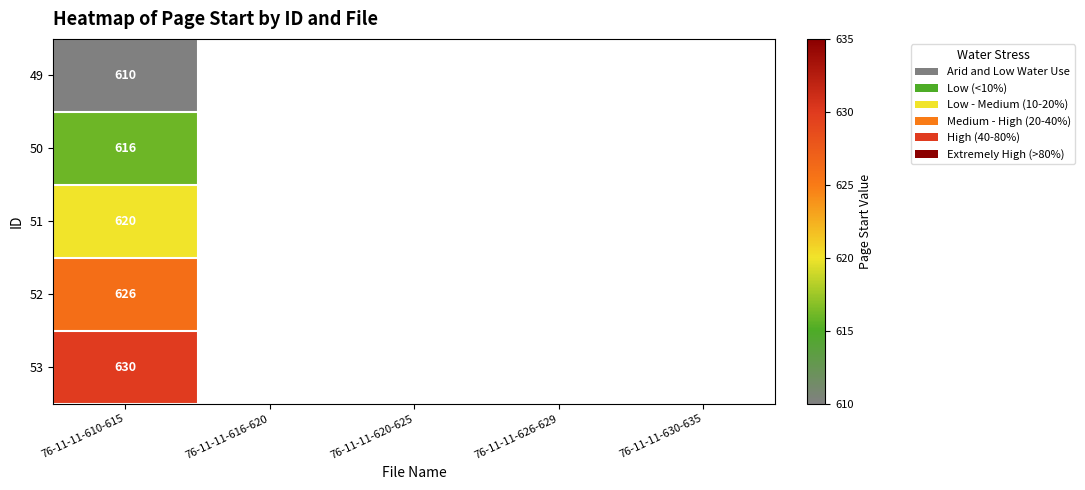

At how many categories does at least one series exceed 623?

1